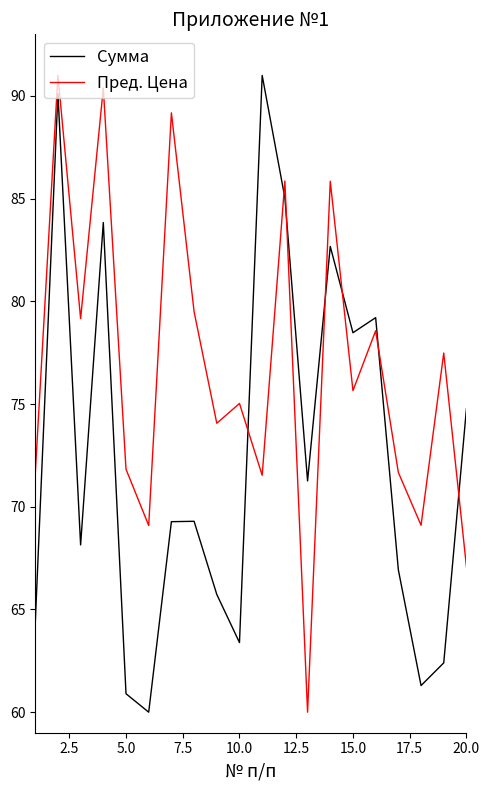

List the series in order of their overall mean, highest first.

Пред. Цена, Сумма